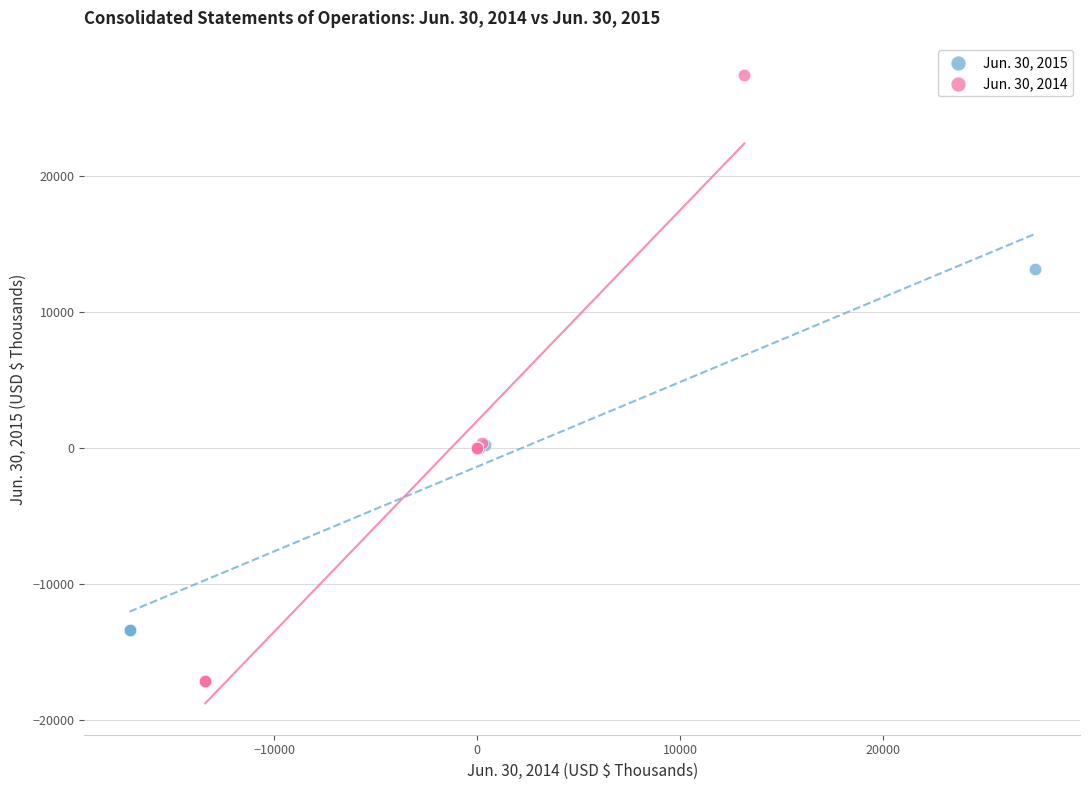

What are all the series names shown in the legend?

Jun. 30, 2015, Jun. 30, 2014